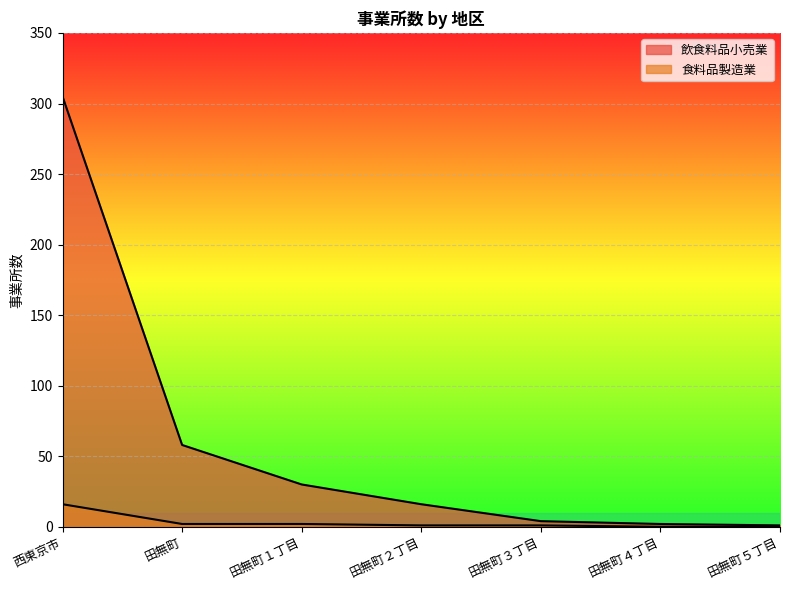

List the labels in order of 飲食料品小売業 value, largest first.

西東京市, 田無町, 田無町１丁目, 田無町２丁目, 田無町３丁目, 田無町４丁目, 田無町５丁目